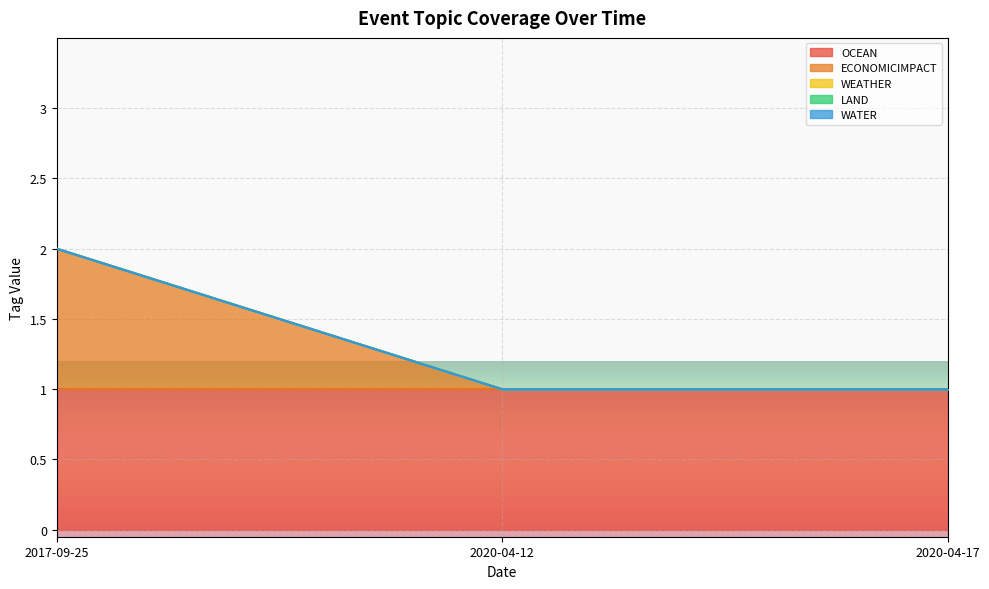

At which category is the sum across all series the highest?

2017-09-25